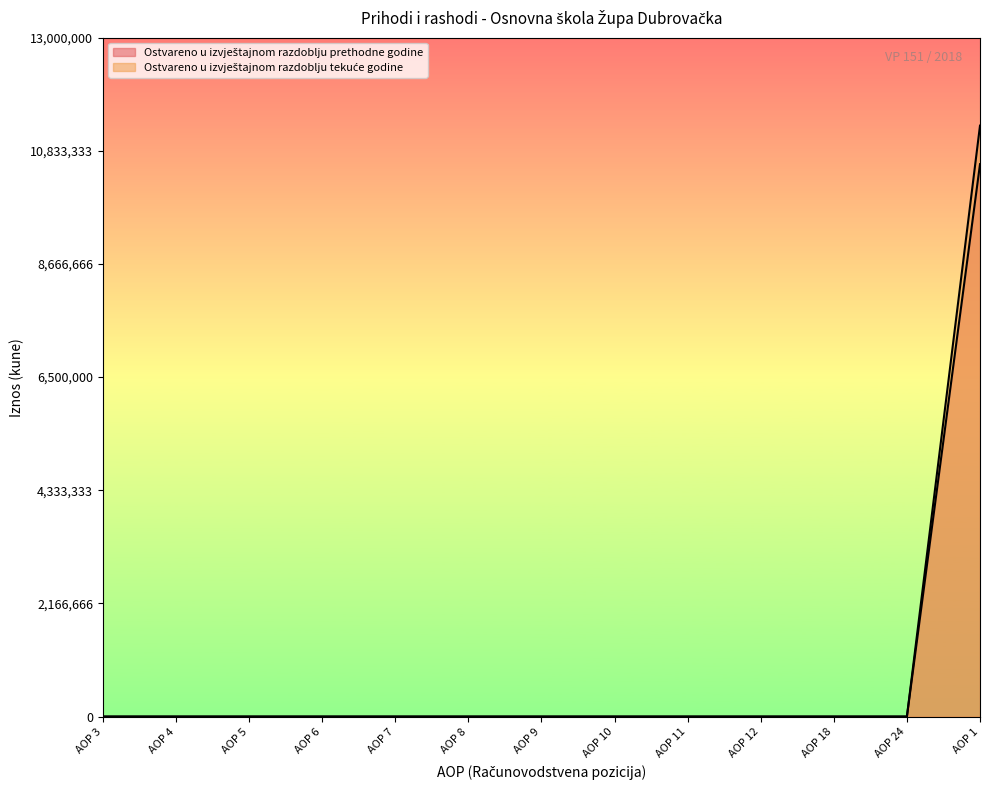

True or false: Ostvareno u izvještajnom razdoblju tekuće godine and Ostvareno u izvještajnom razdoblju prethodne godine cross at least once.

False